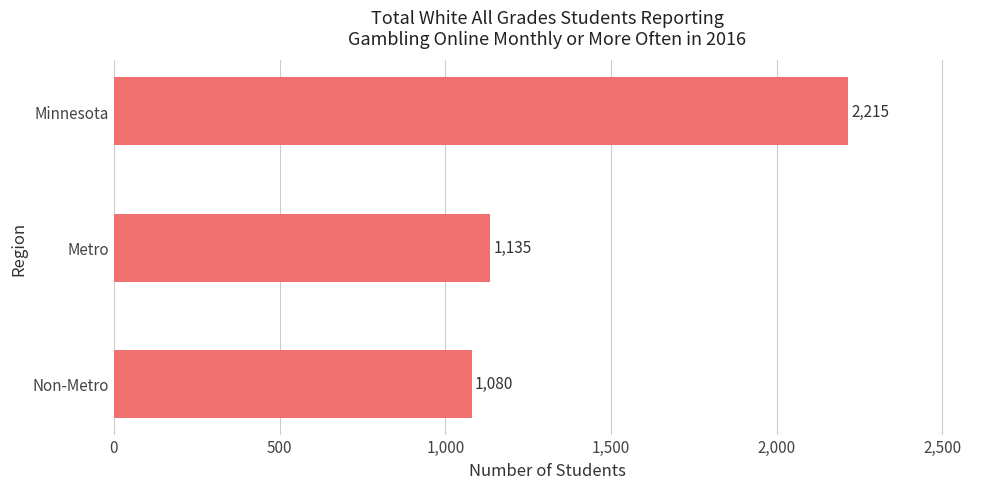

Reading bottom to top, what are all the values shown in this chart?

Non-Metro=1080	Metro=1135	Minnesota=2215